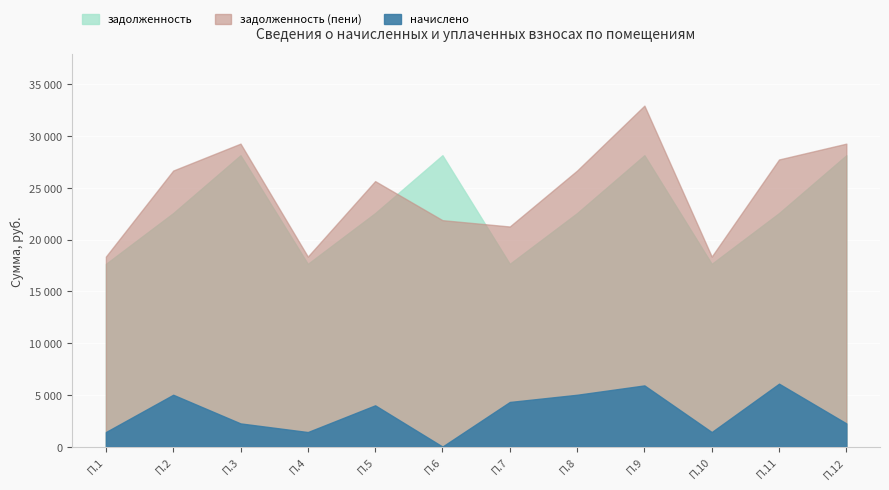

Is it true that начислено equals 4310.3 at 7?

True